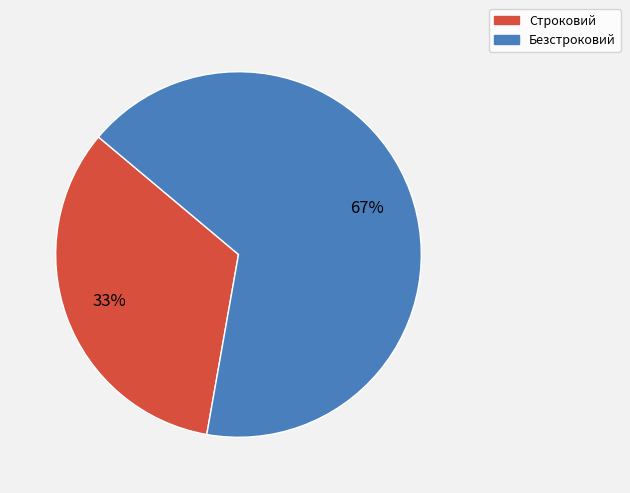

True or false: Безстроковий accounts for 58% of the total.

False